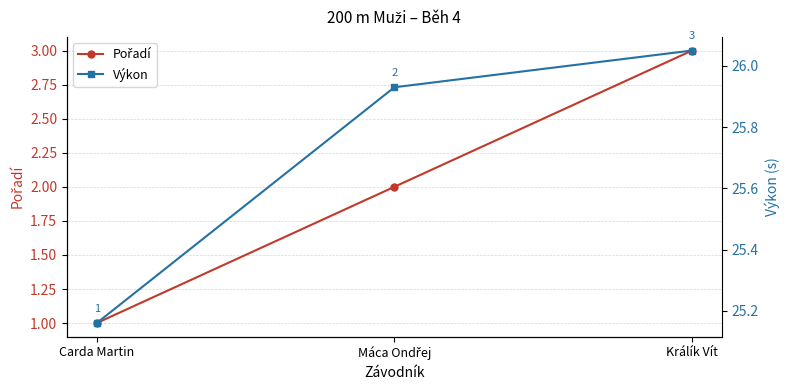

What is the total value across all series at Máca Ondřej?

27.9